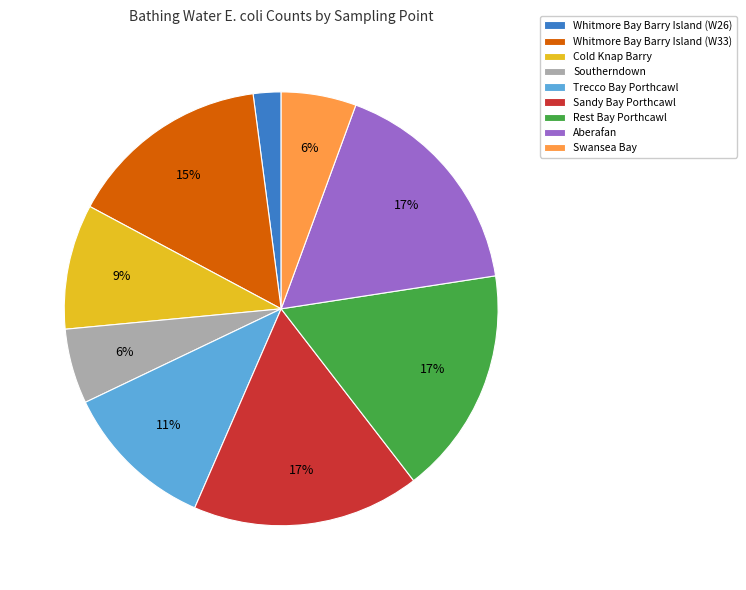

To the nearest percent, what is the difference between the largest and smallest slice percentages?

15%